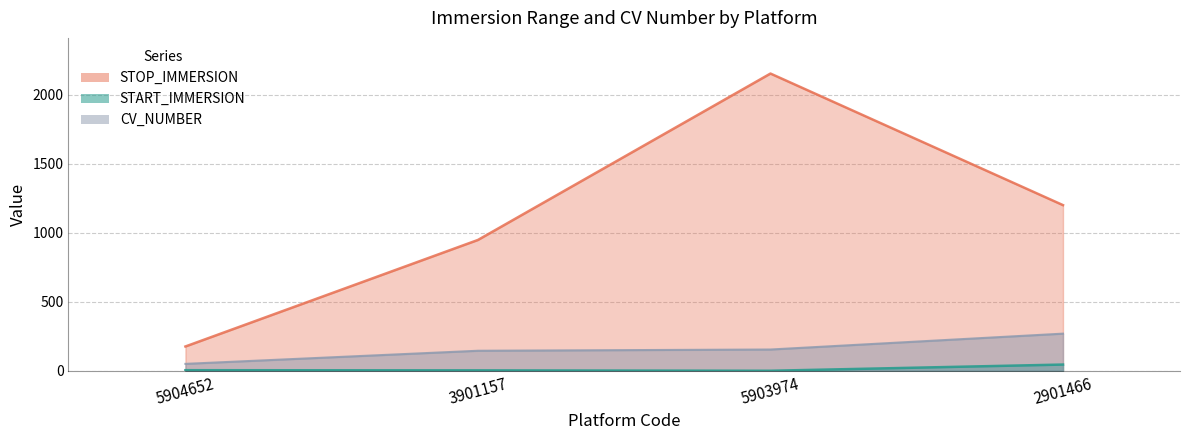

What is the difference between the START_IMMERSION values at 5904652 and 2901466?

40.9